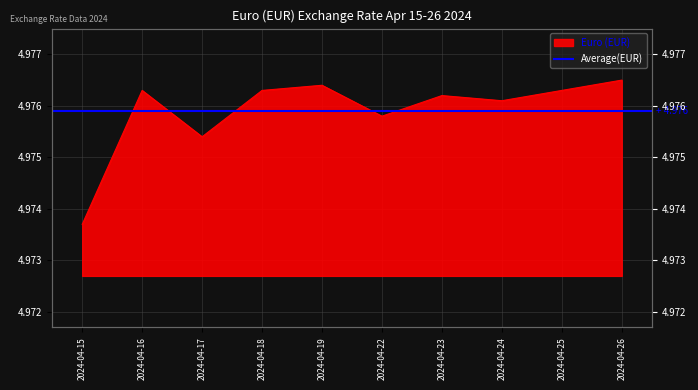

What is the minimum value shown in the chart?

5.0